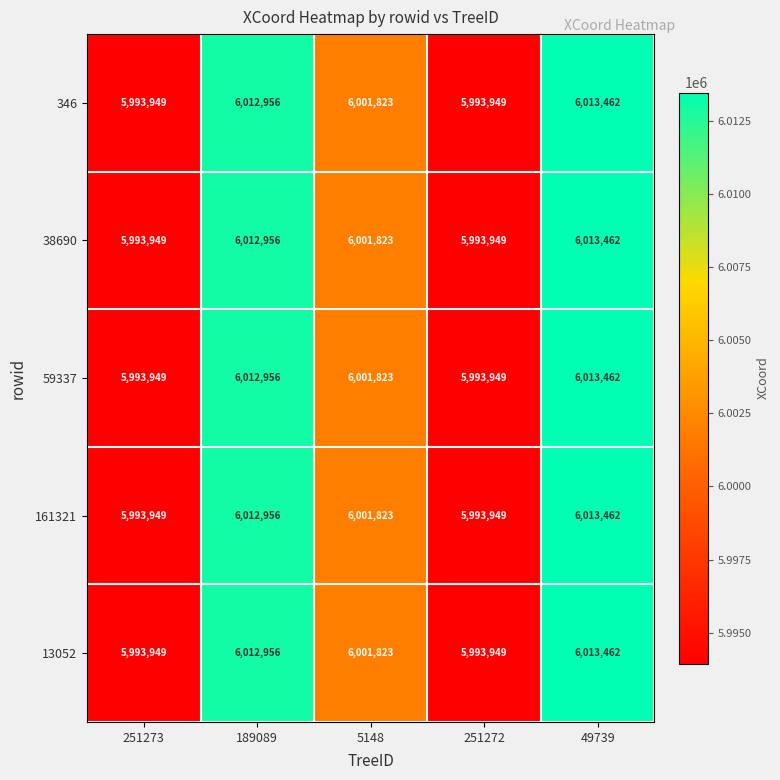

Is the value of 38690 at 5148 greater than the value of 13052 at 189089?

No